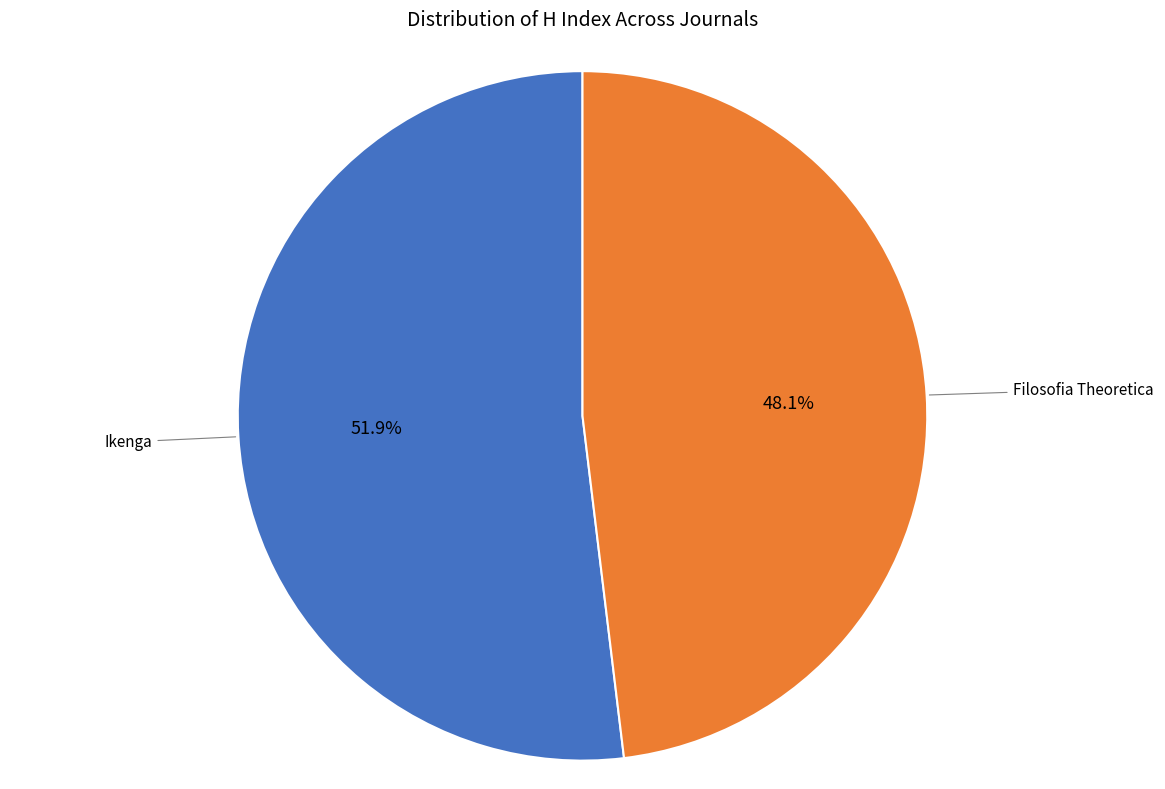

Is there a majority slice in this chart?

Yes